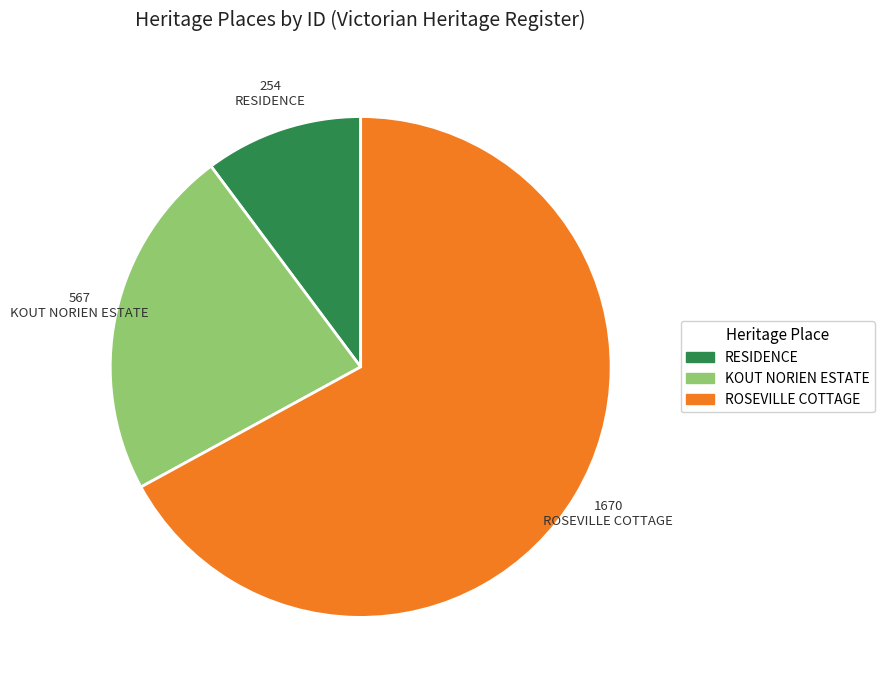

Between ROSEVILLE COTTAGE and KOUT NORIEN ESTATE, which is larger?

ROSEVILLE COTTAGE